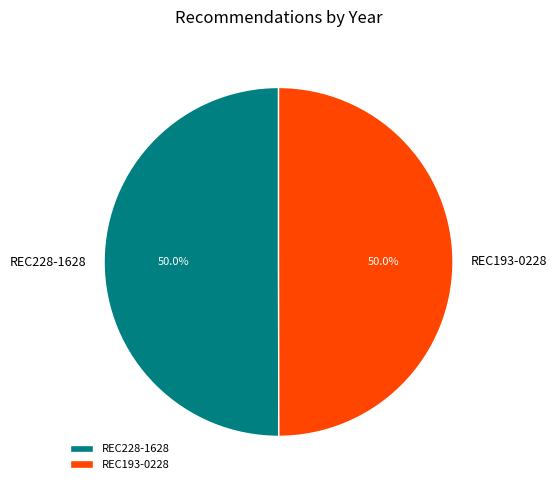

To the nearest percent, what percentage of the pie is REC193-0228?

50%